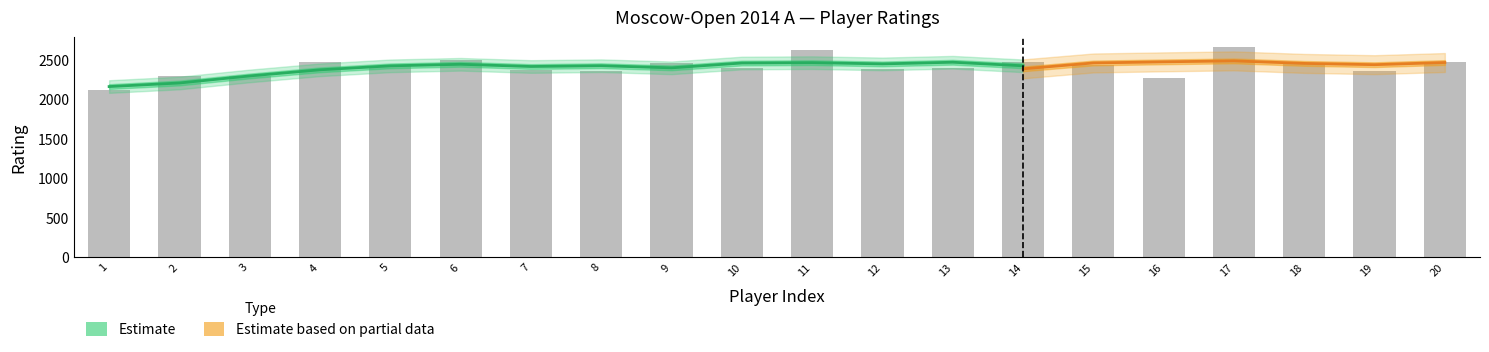

Reading left to right, extract all data points from this chart.

1=2109	2=2294	3=2290	4=2467	5=2419	6=2495	7=2369	8=2355	9=2459	10=2387	11=2613	12=2374	13=2396	14=2471	15=2432	16=2259	17=2651	18=2440	19=2355	20=2463